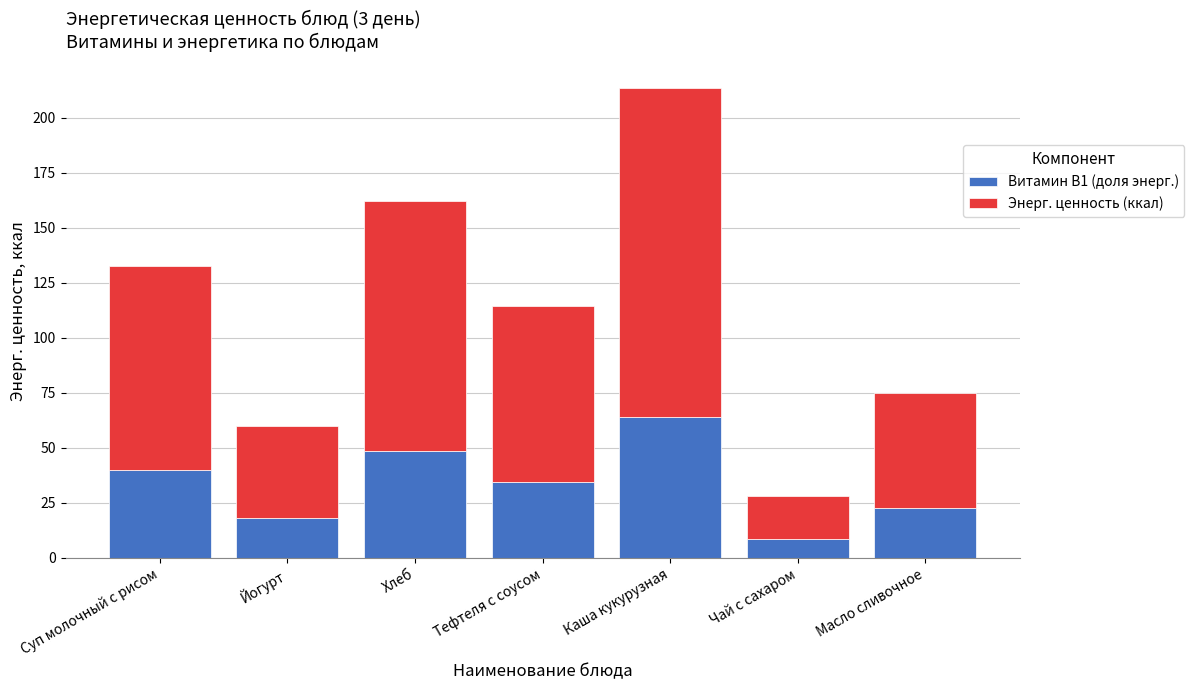

What is the difference between the Витамин В1 (доля энерг.) values at Чай с сахаром and Суп молочный с рисом?

31.3